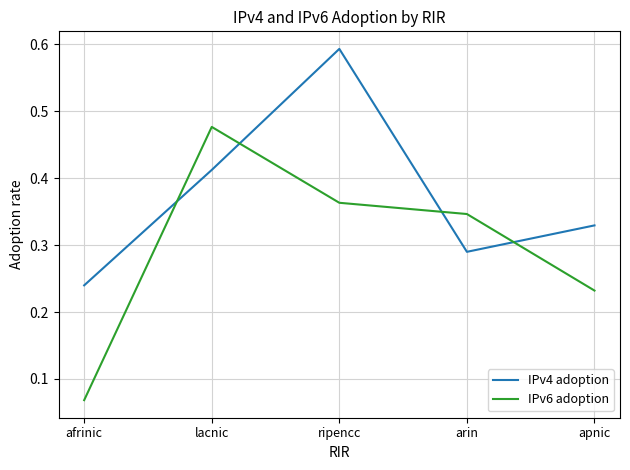

The value of IPv6 adoption at arin is 0.6. True or false?

False